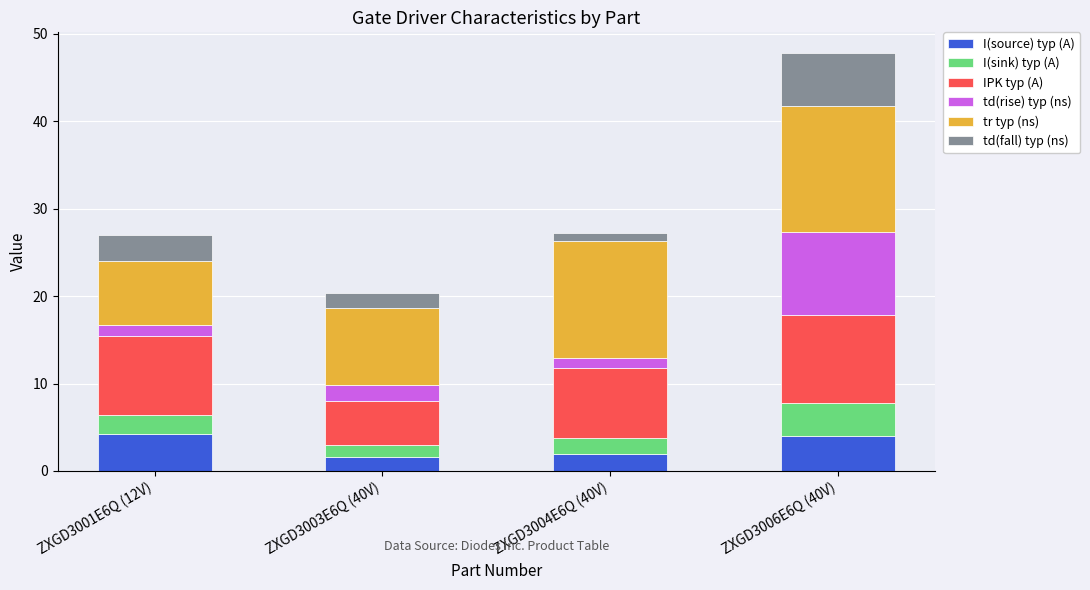

What is the maximum value for I(source) typ (A)?

4.2